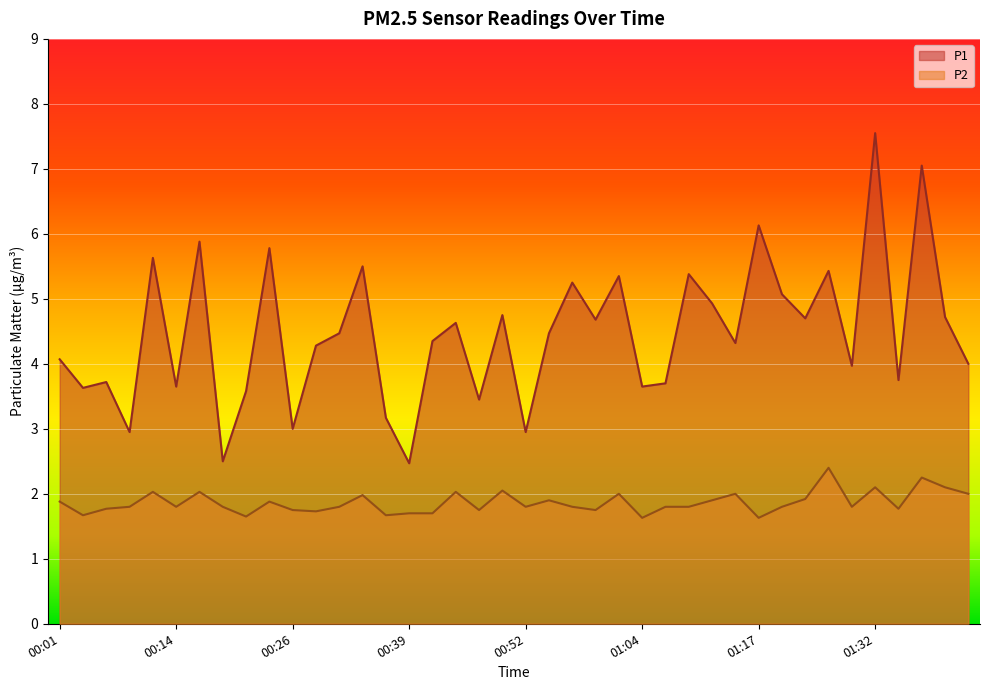

What is the label of the 39th point from the left?

01:39